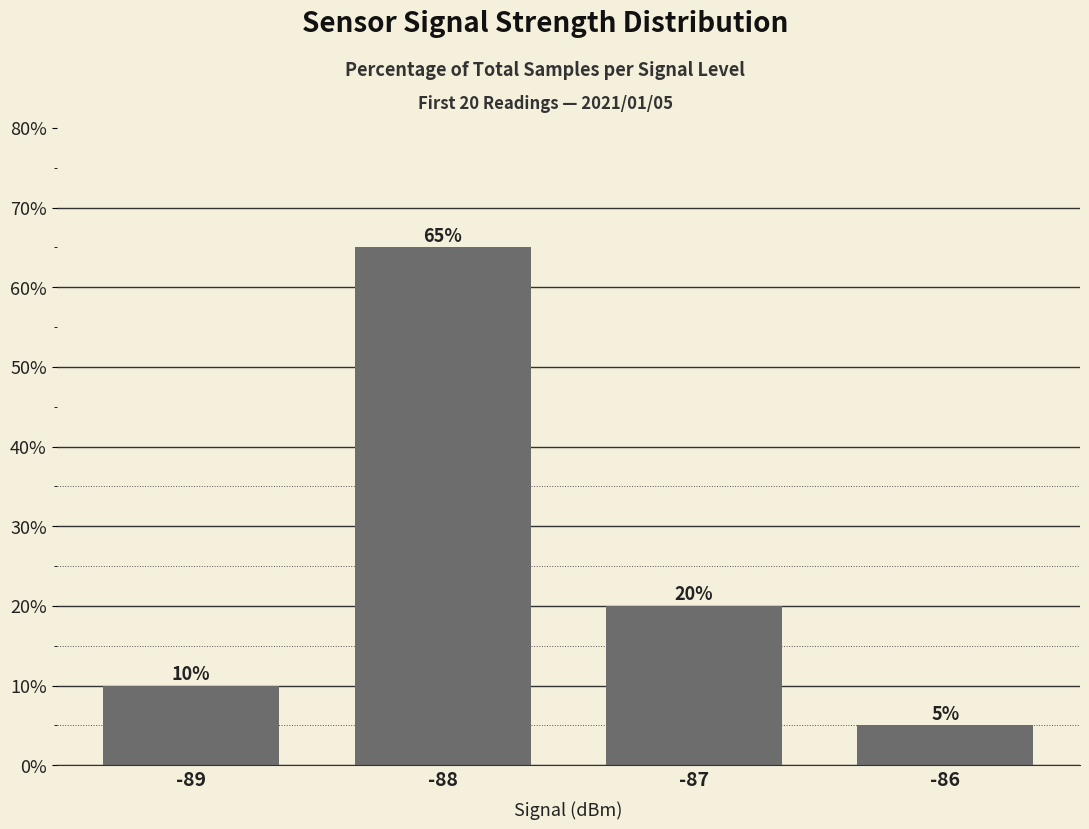

How many bars are there in total?

4